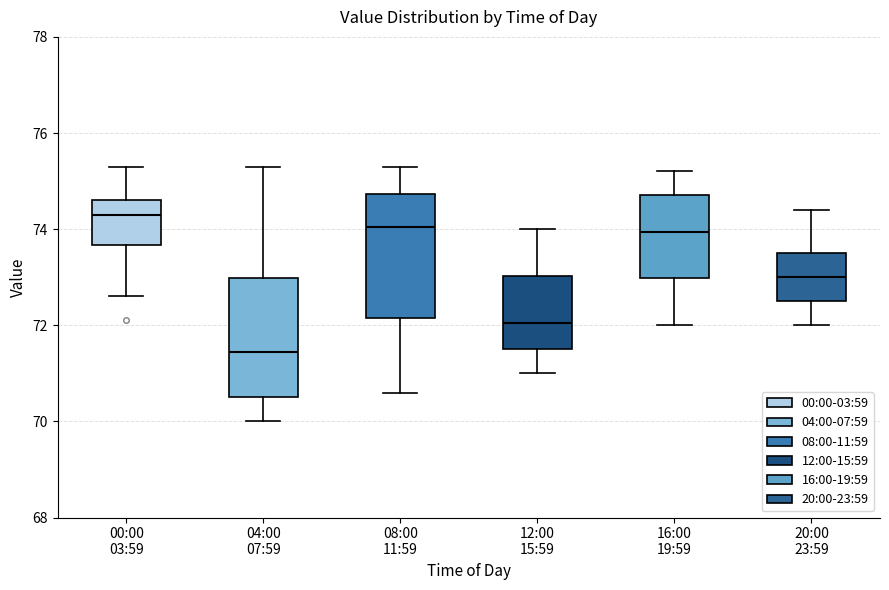

Where does the upper whisker of the box for 00:00 03:59 end on the y-axis? The values are not printed on the chart, so give them approximately, as read against the axis.

75.4